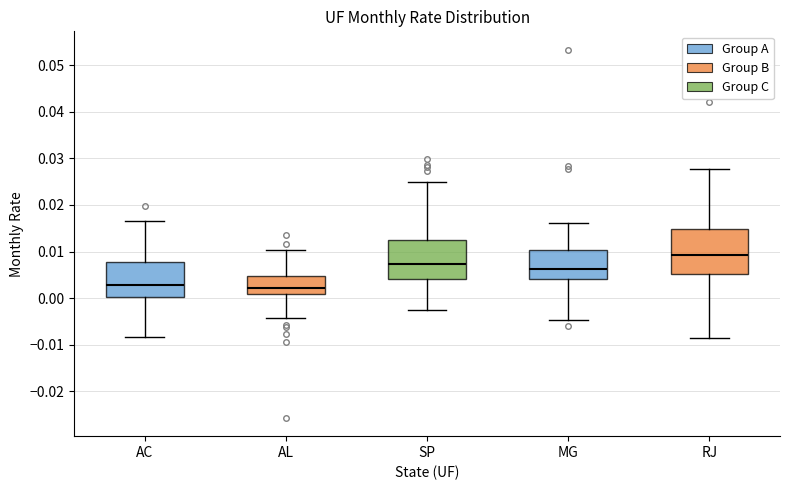

Where is the lower edge of the box for AL on the y-axis? The values are not printed on the chart, so give them approximately, as read against the axis.

0.001